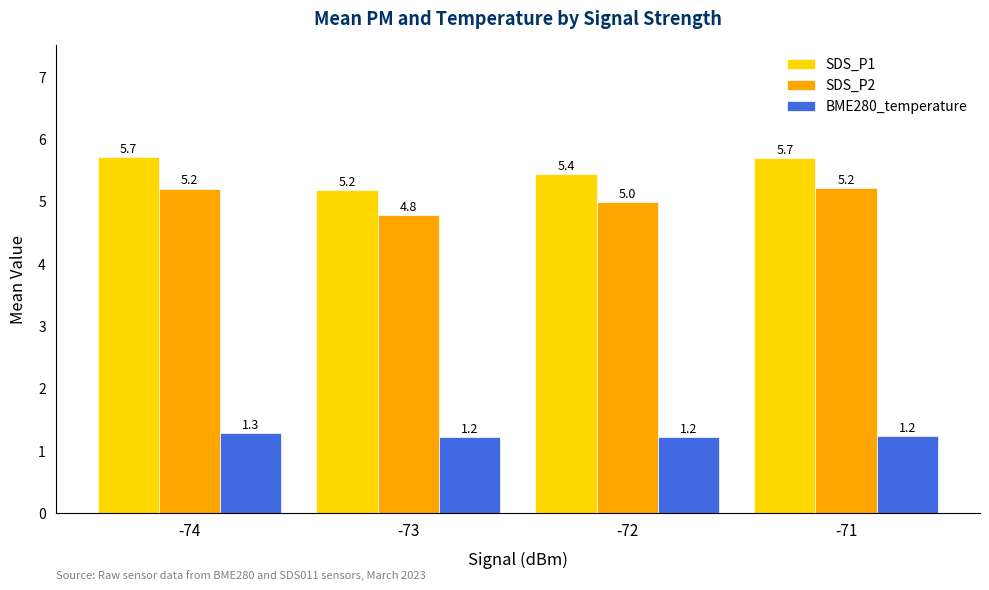

What is the total value across all series at -72?

11.6